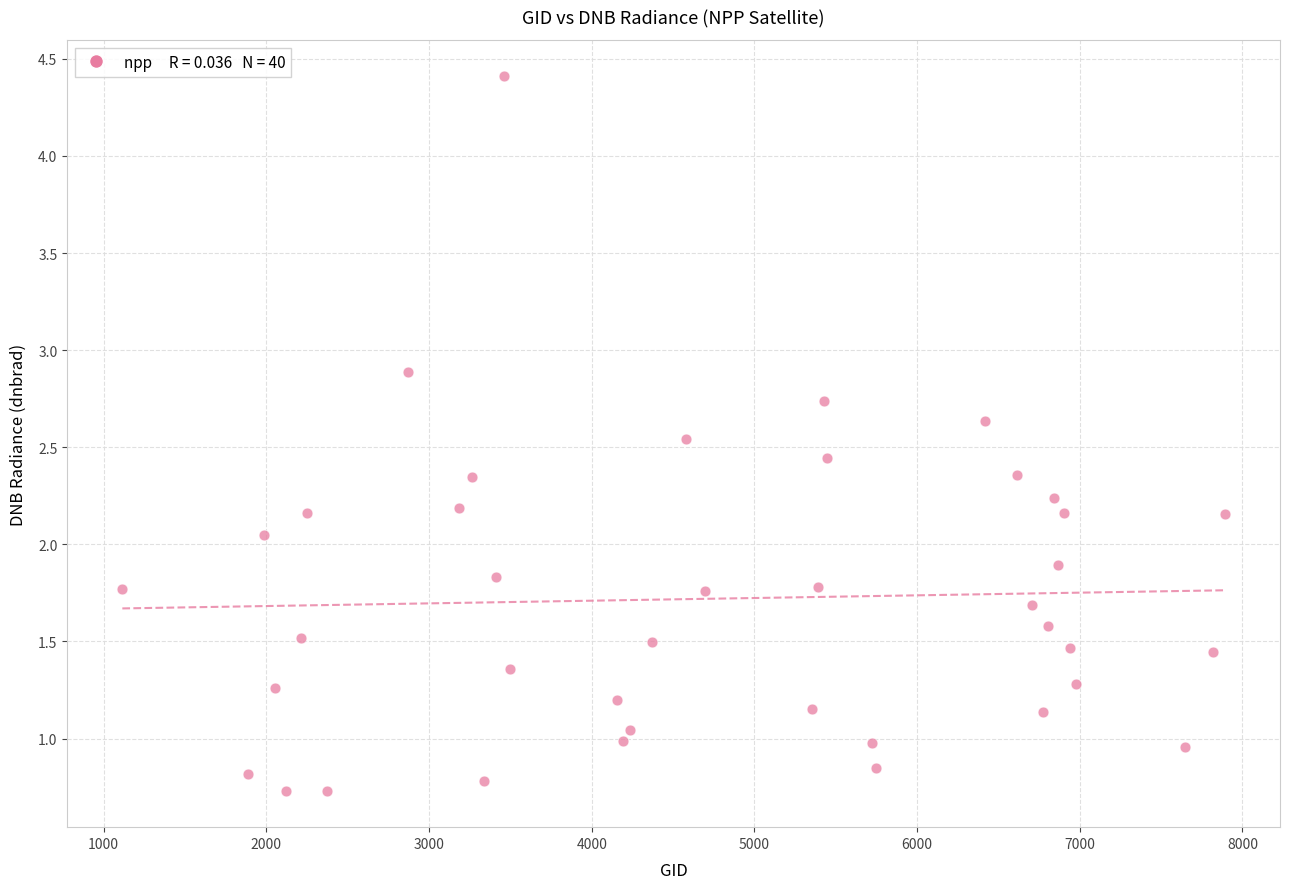

What is the range of X values (max minus min)?

6777.0